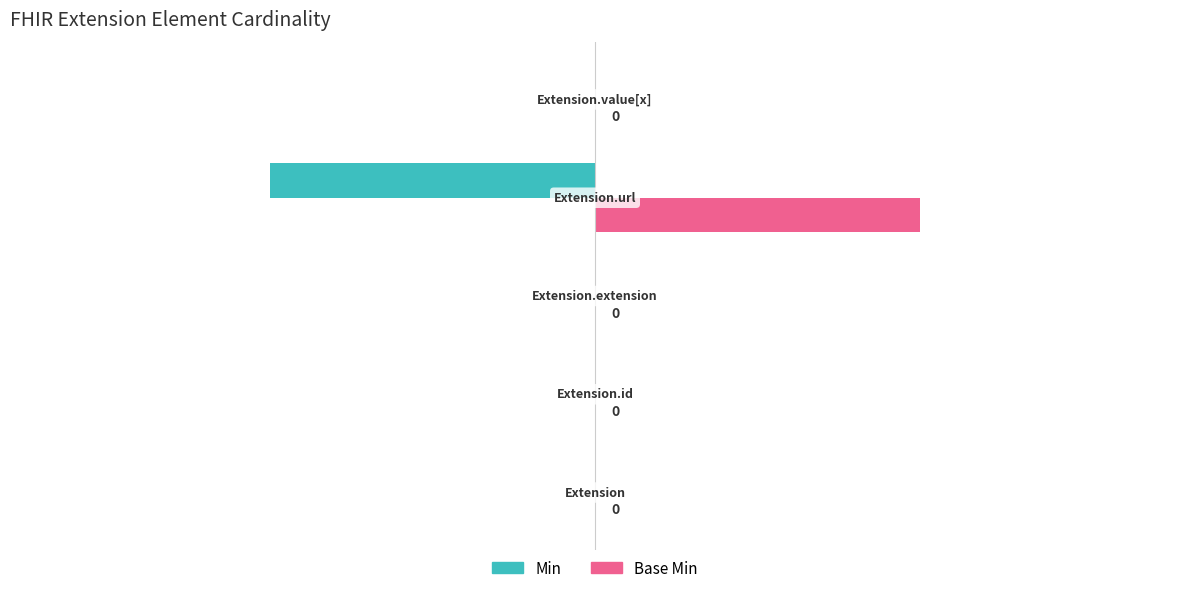

What are all the series names shown in the legend?

Min, Base Min